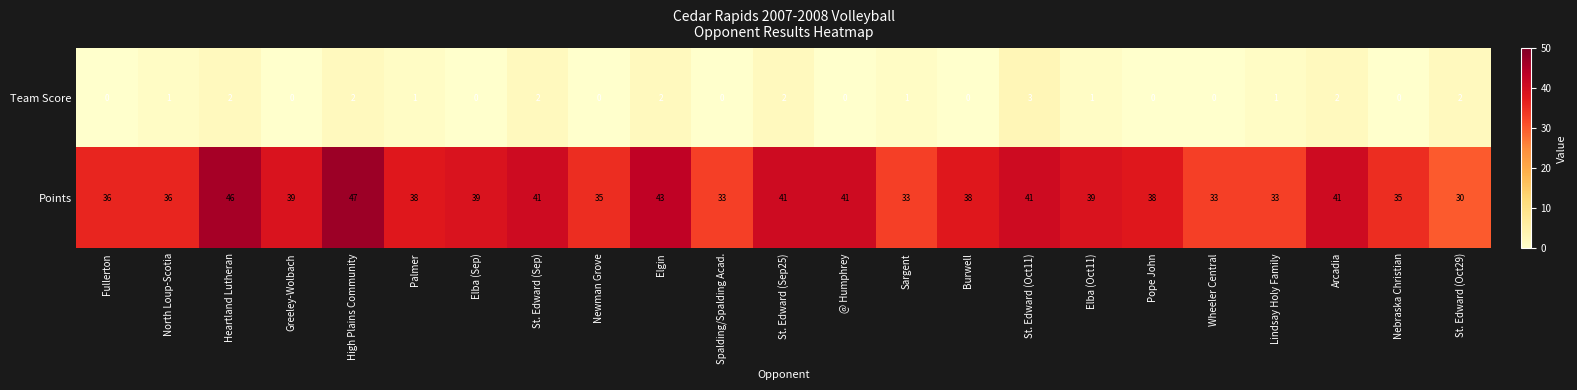

The value of Team Score at St. Edward (Oct11) is 5. True or false?

False